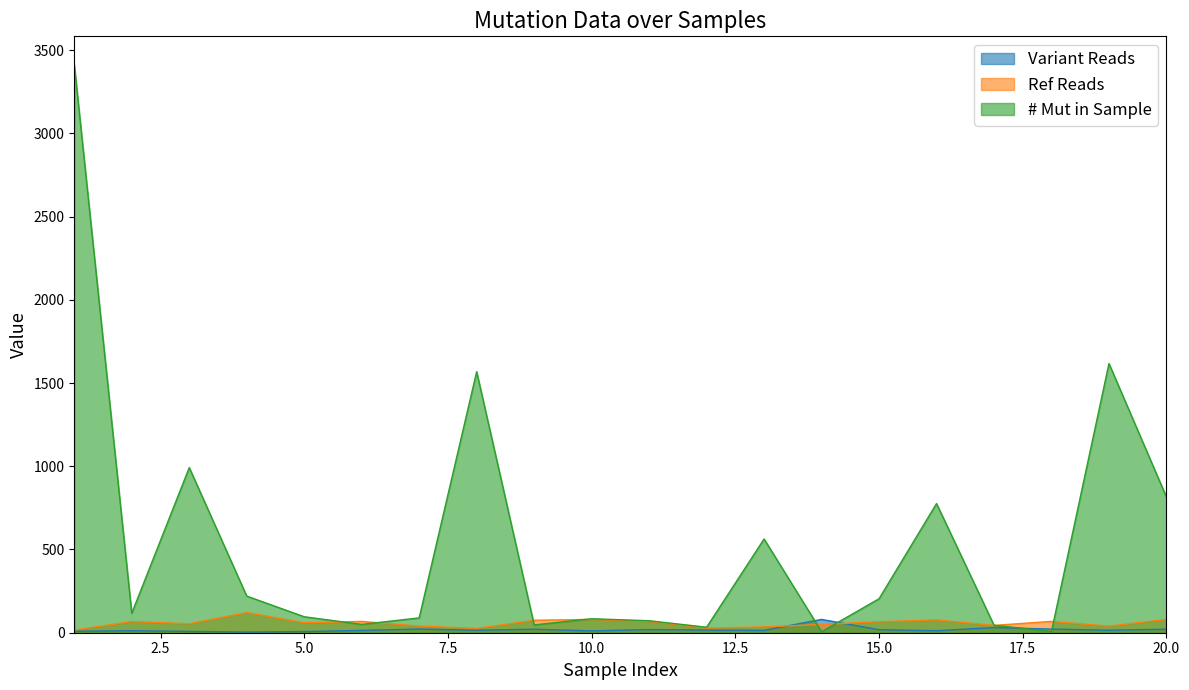

The value of # Mut in Sample at 15.0 is 204. True or false?

True